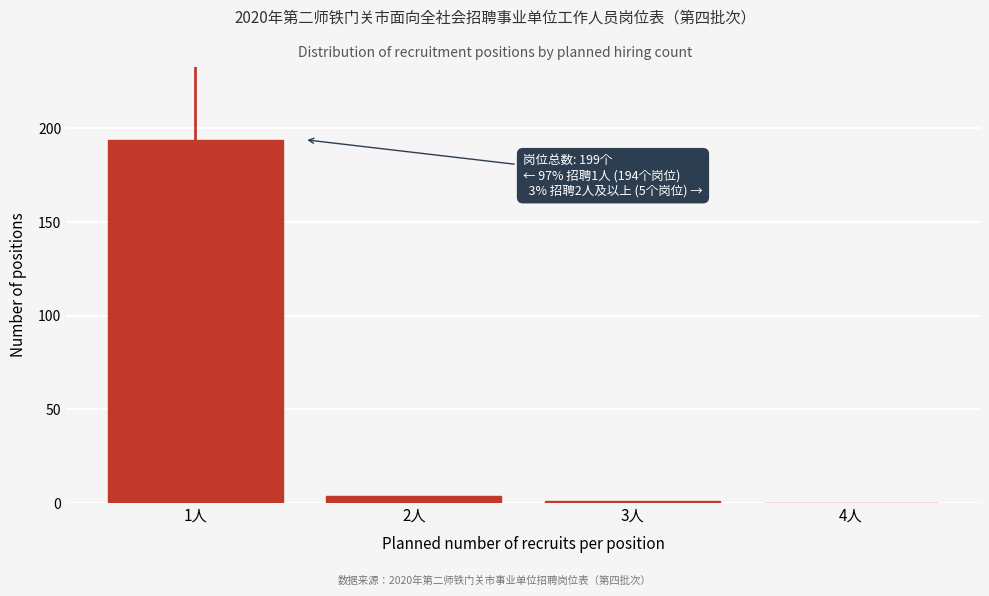

Over which range of the x-axis is the bar tallest?

0.5 to 1.5